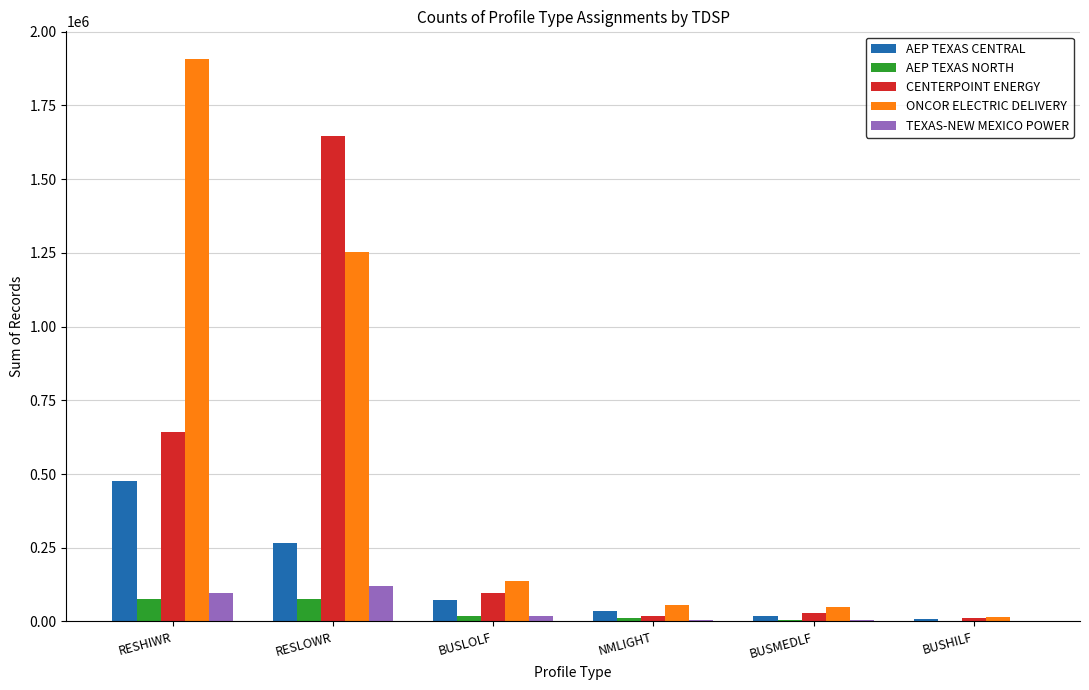

What is the sum of the TEXAS-NEW MEXICO POWER values at RESLOWR and NMLIGHT?

123197